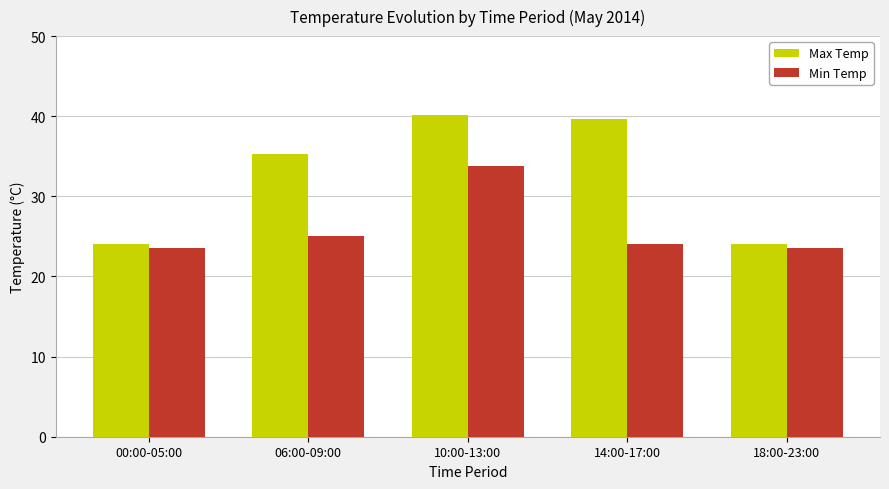

True or false: Min Temp has a value of 23.5 at 00:00-05:00.

True